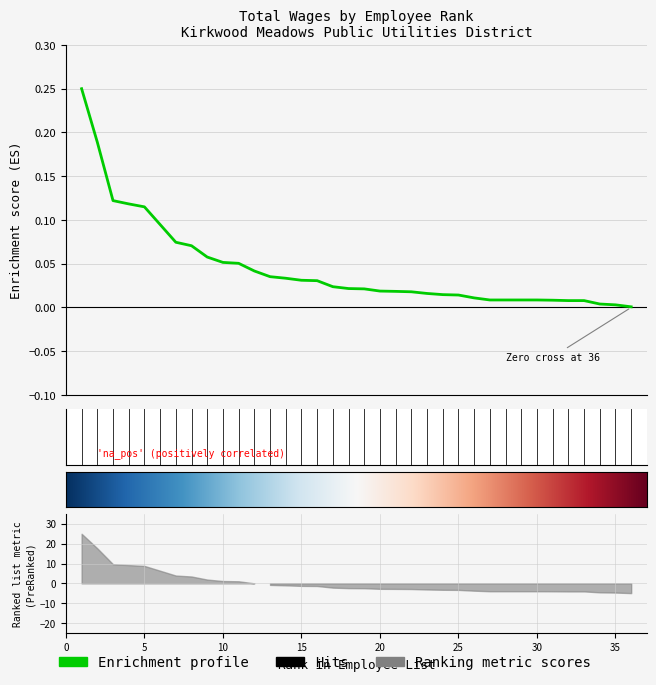

How many lines are shown in the chart?

1